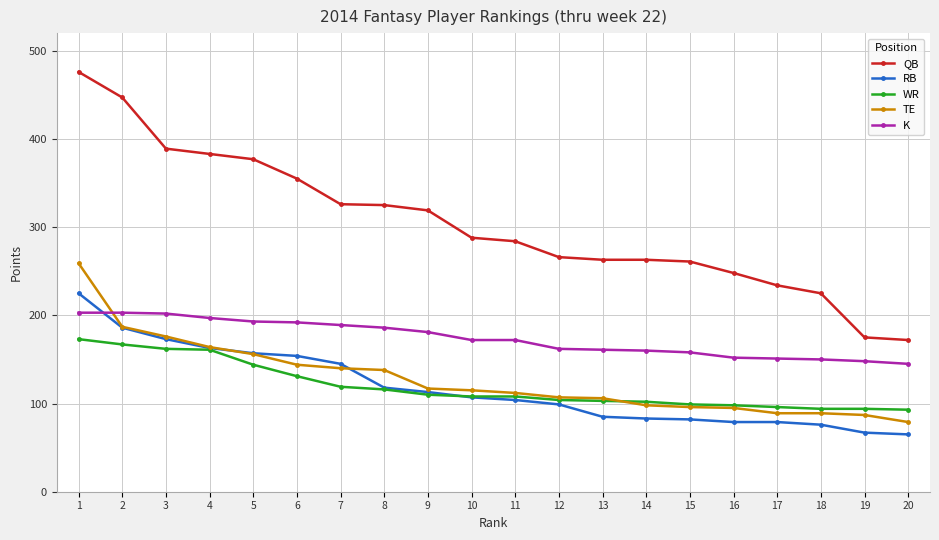

List the series in order of their peak value, lowest first.

WR, K, RB, TE, QB